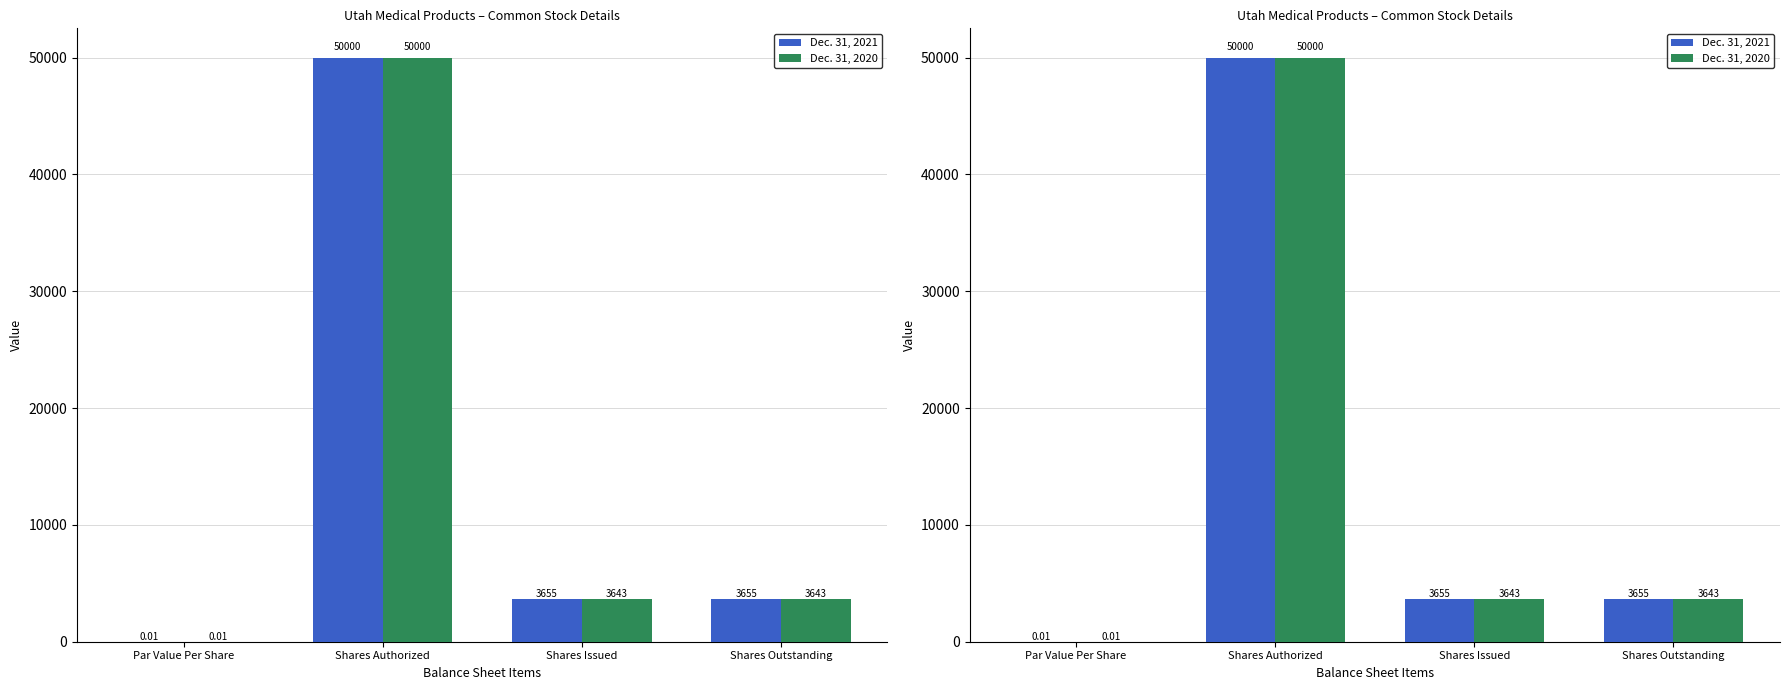

At how many categories does at least one series exceed 22515?

1